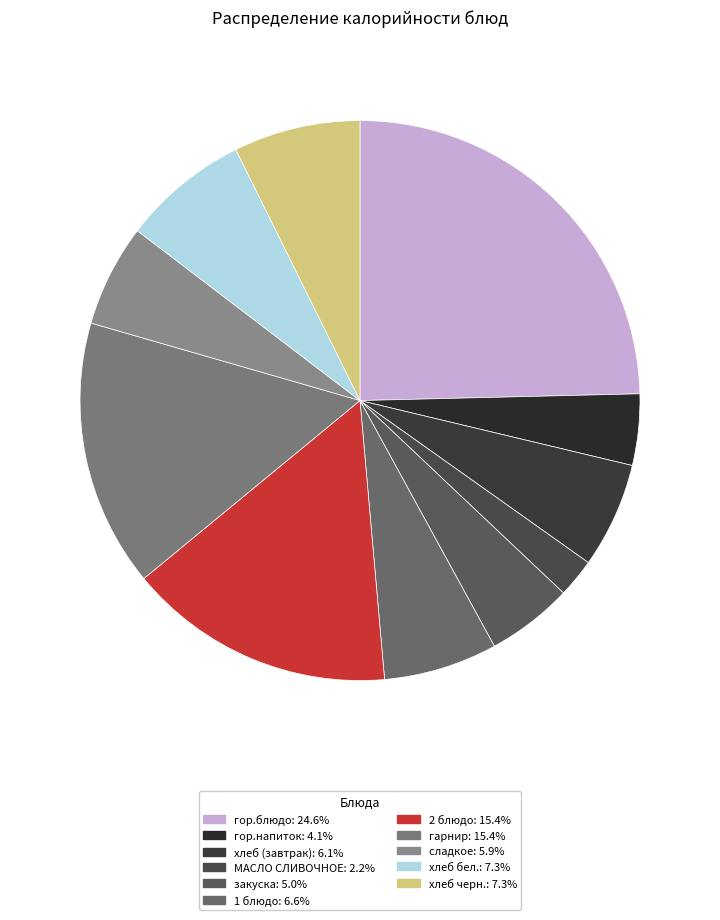

Between гор.блюдо and гарнир, which is larger?

гор.блюдо